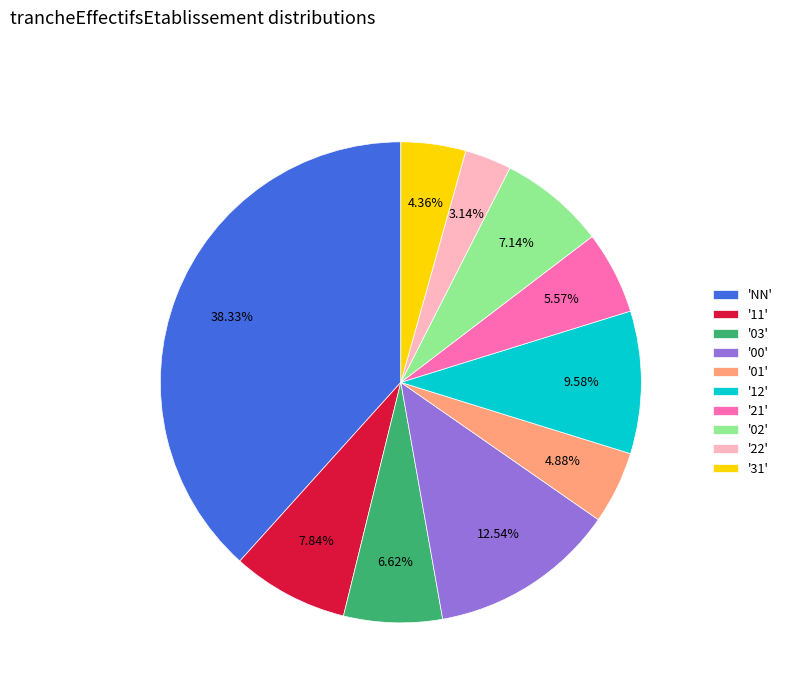

Which category has the biggest portion of the pie?

'NN'